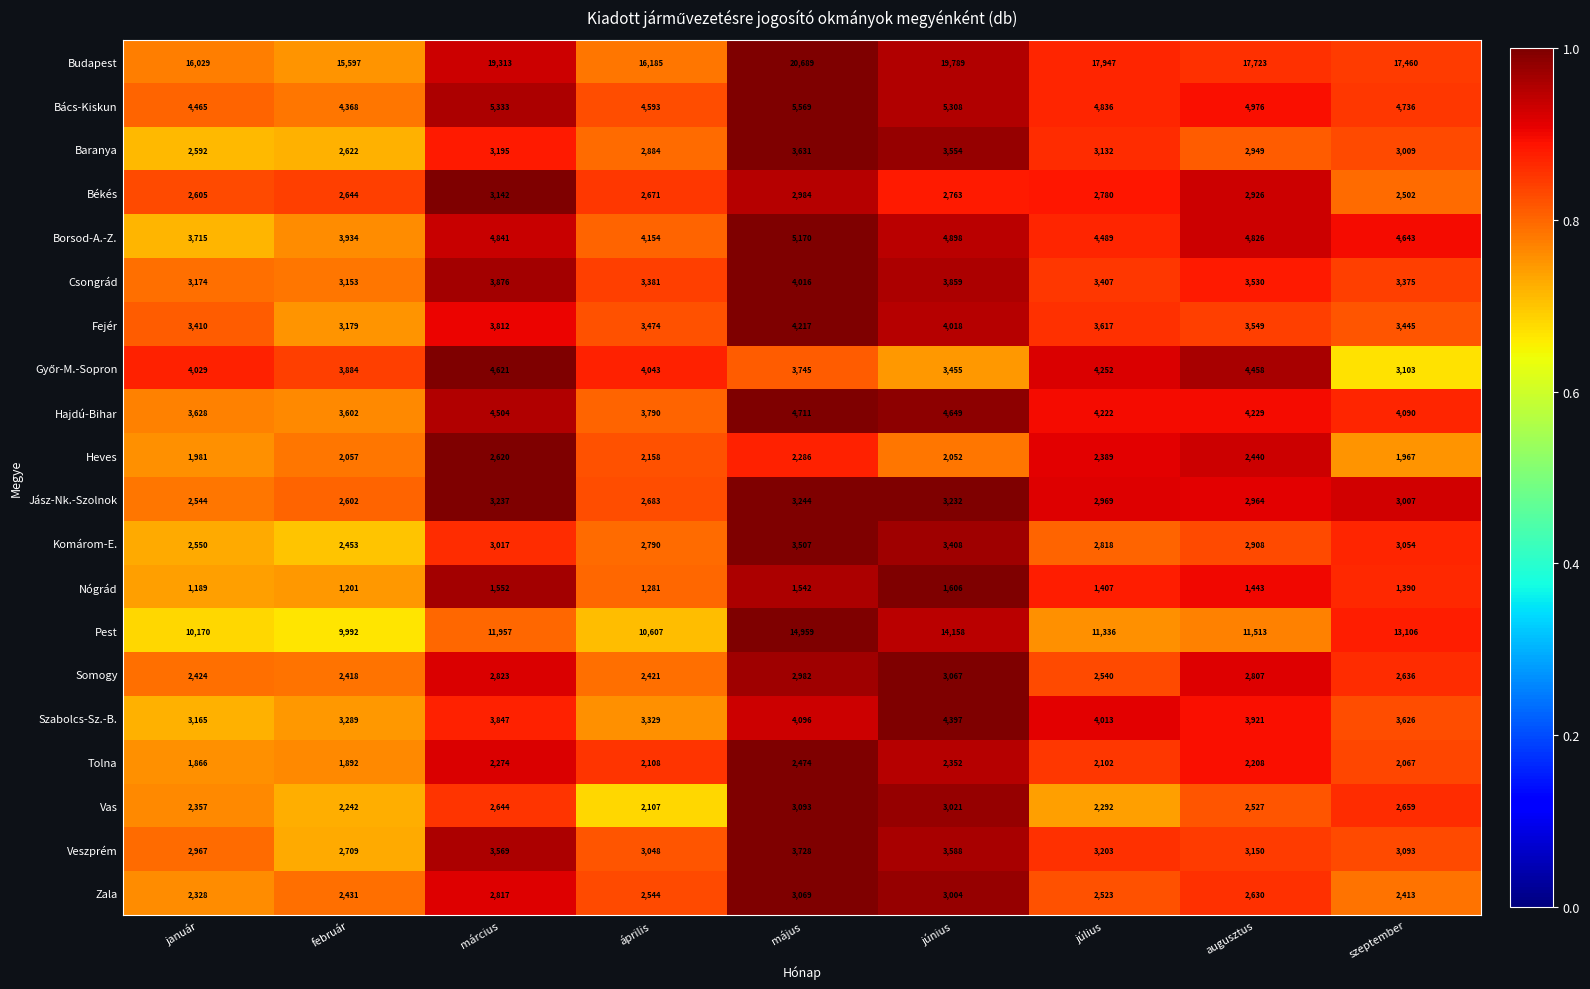

Which series has the widest spread of values?

Budapest